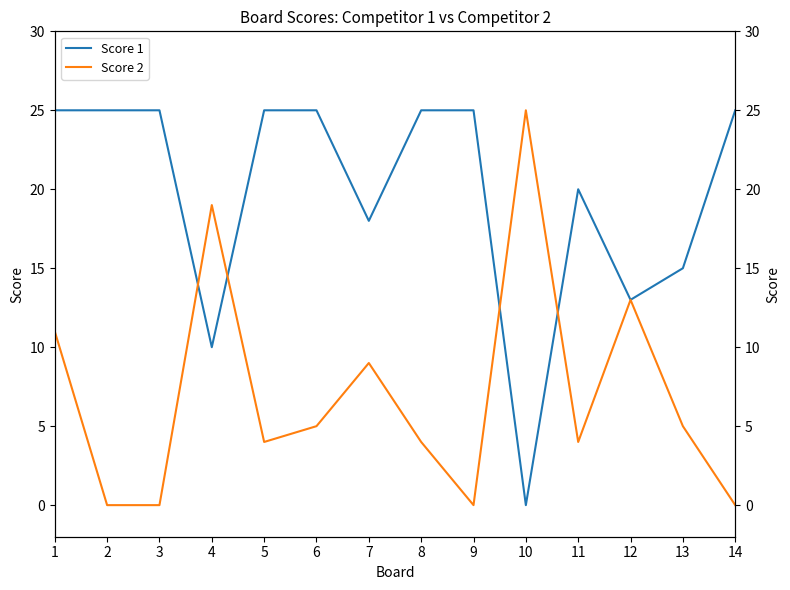

At how many categories does at least one series exceed 1?

14